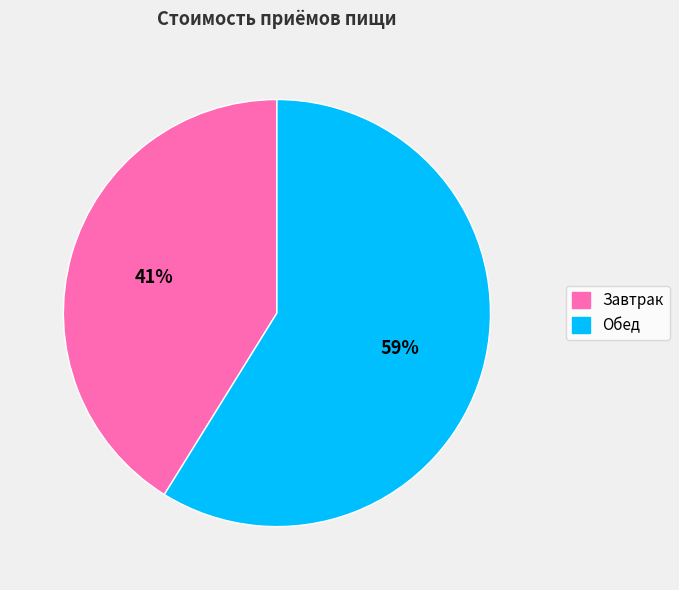

True or false: Обед accounts for 59% of the total.

True